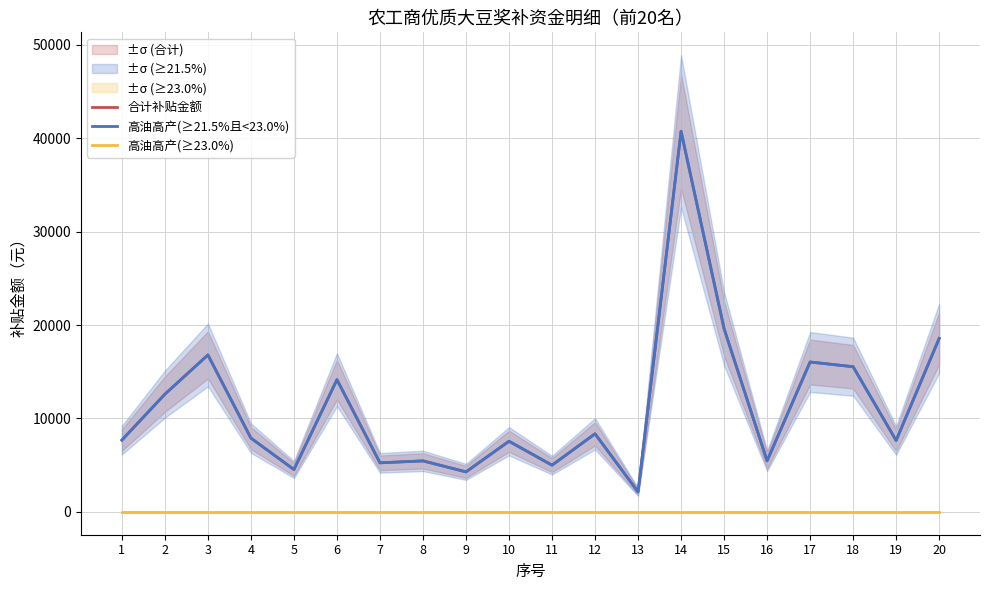

What is the spread (max minus min) of values at 9?

4284